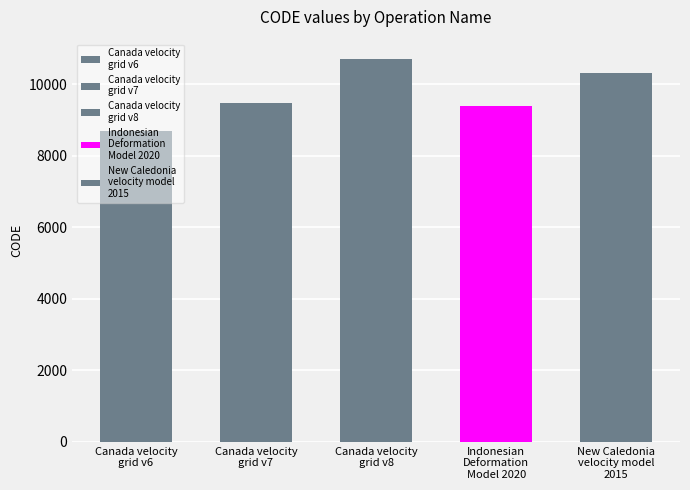

What is the change in value from Canada velocity
grid v7 to Indonesian
Deformation
Model 2020?

-108